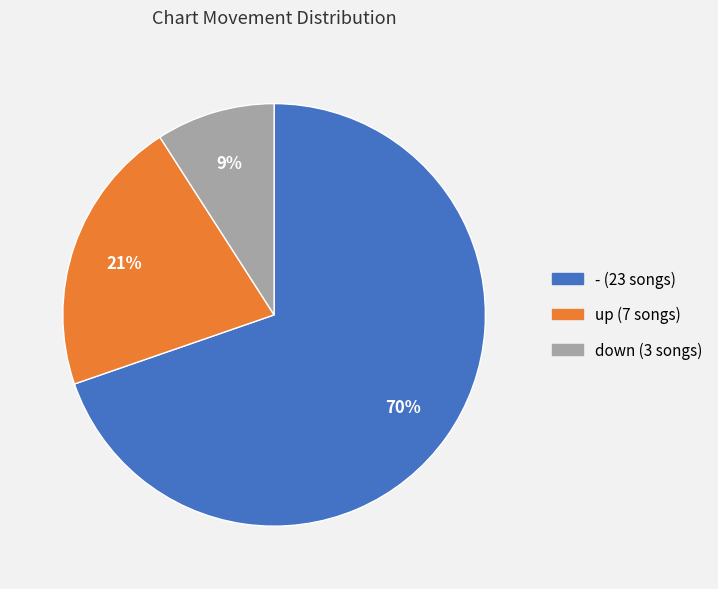

Is it true that - is 60% of the pie?

False